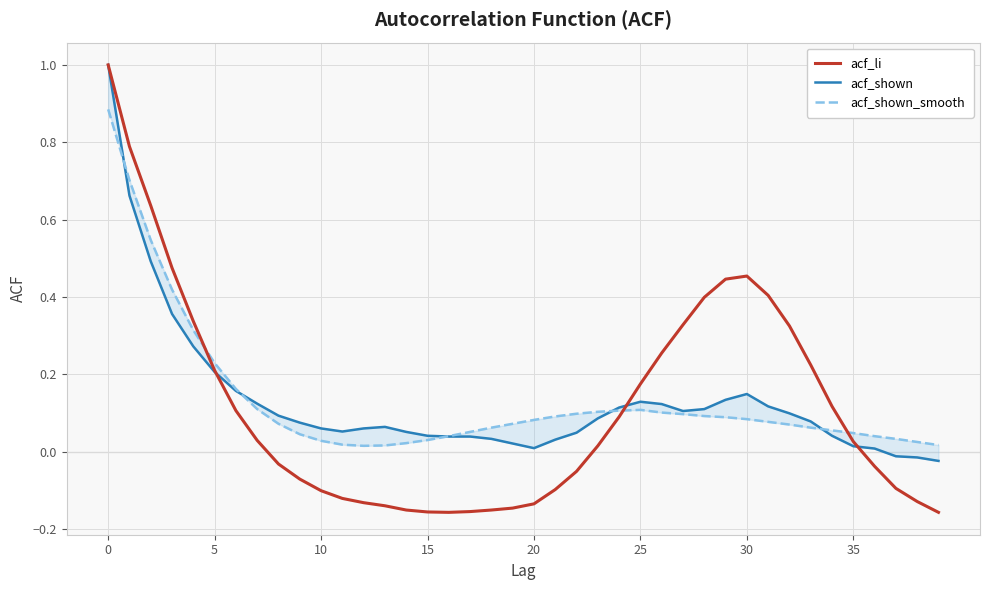

The value of acf_li at 30 is 0.2. True or false?

False